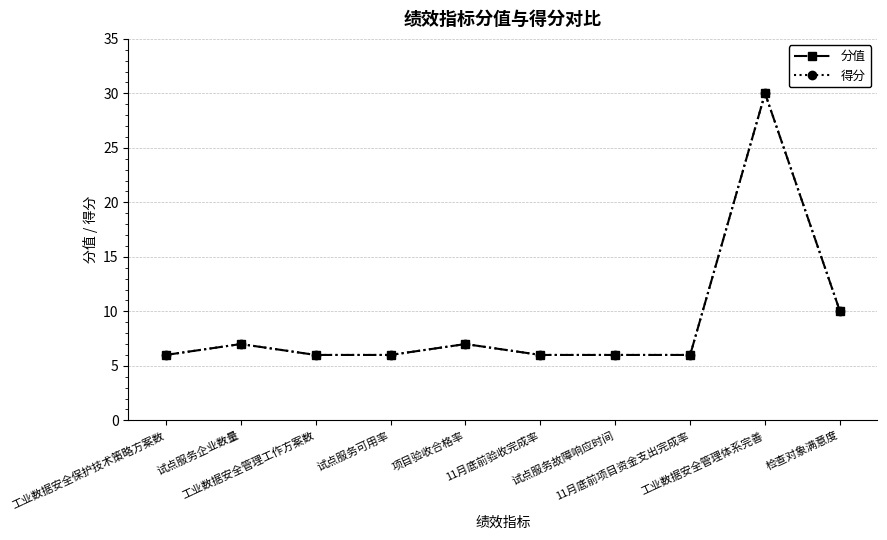

Does the chart display data point markers on the line(s)?

Yes